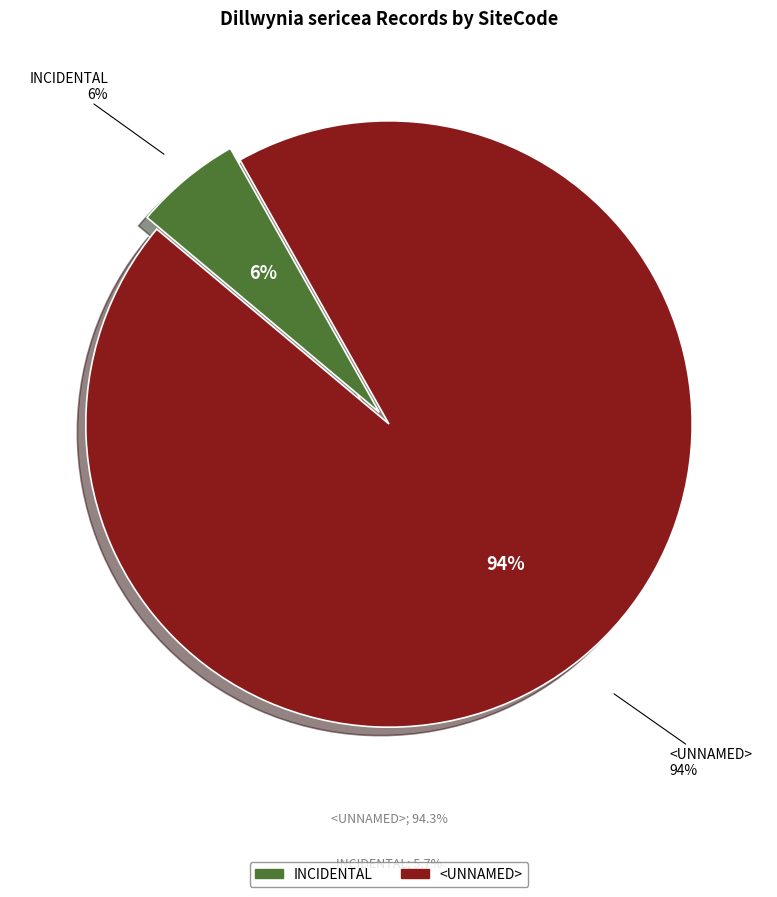

To the nearest percent, what is the average slice percentage?

50%